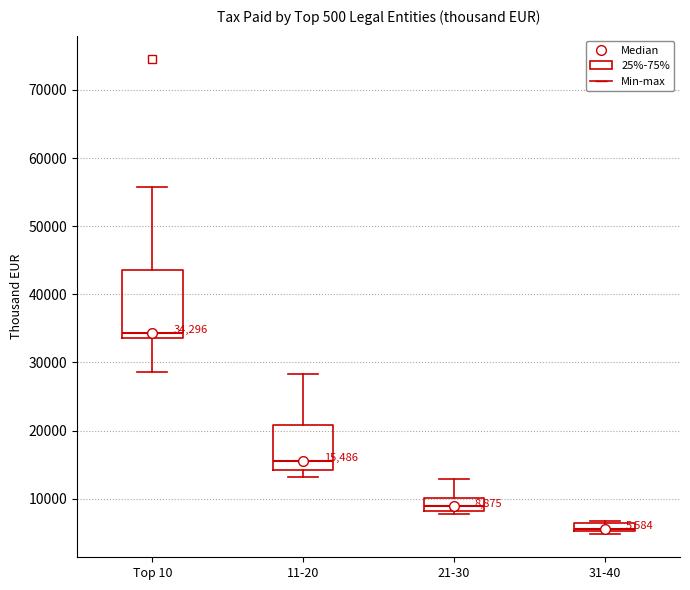

Which box's median line is the highest?

Top 10